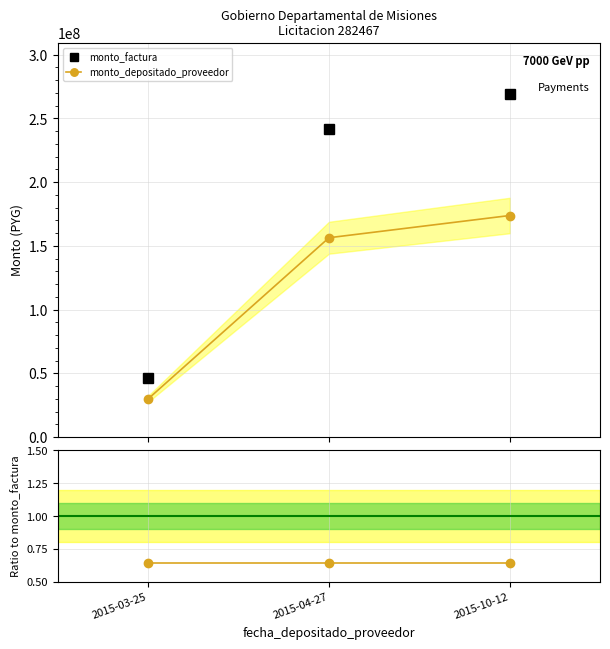

Reading right to left, transcribe all the data shown in this chart.

monto_factura: 269003099.0	242034619.0	46447142.0
monto_depositado_proveedor: 173873821.0	156442376.0	30021743.0
depositado / factura: 0.6	0.6	0.6